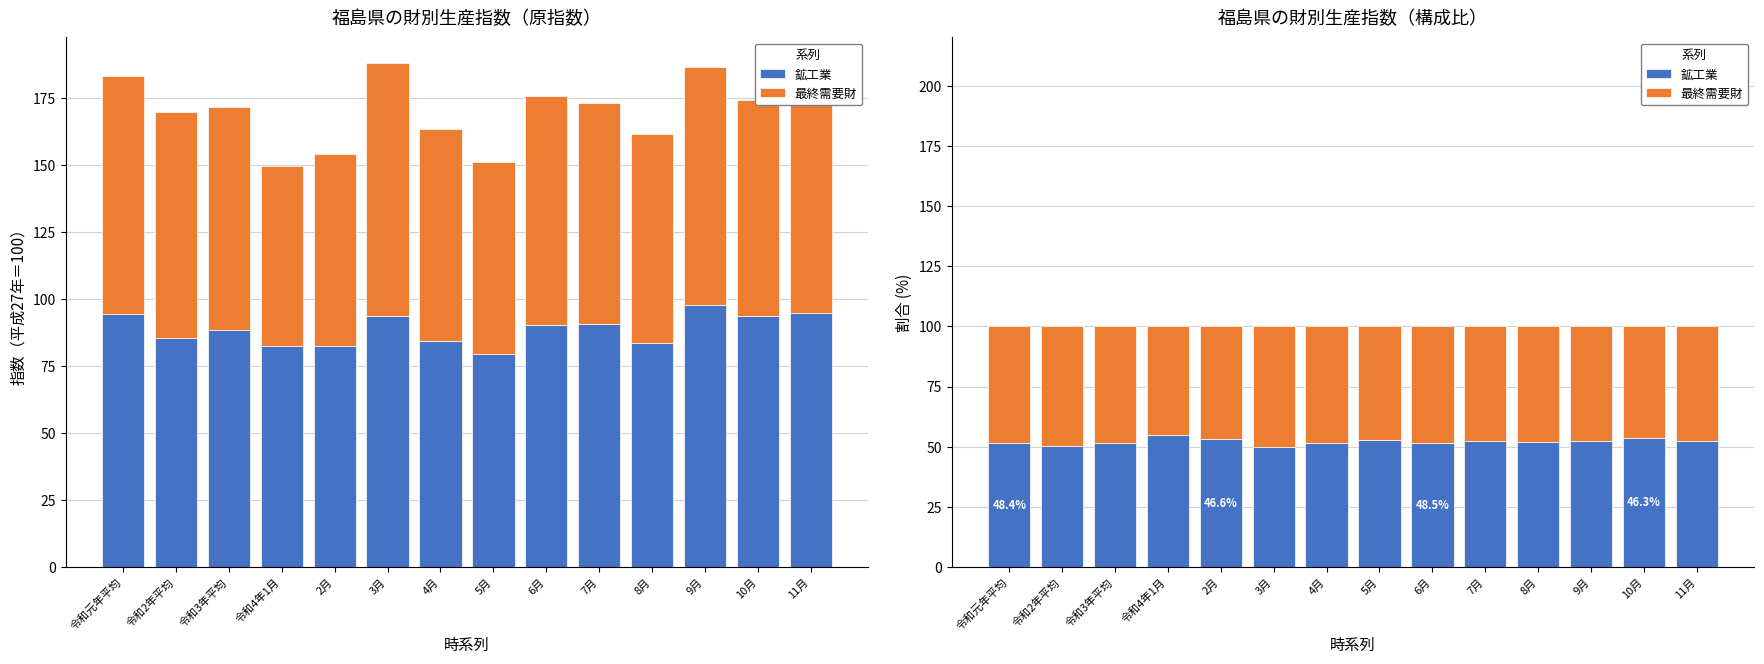

Reading left to right, transcribe all the data shown in this chart.

鉱工業: 51.6	50.3	51.5	55.0	53.4	49.7	51.6	52.6	51.5	52.3	51.8	52.3	53.7	52.4
最終需要財: 48.4	49.7	48.5	45.0	46.6	50.3	48.4	47.4	48.5	47.7	48.2	47.7	46.3	47.6